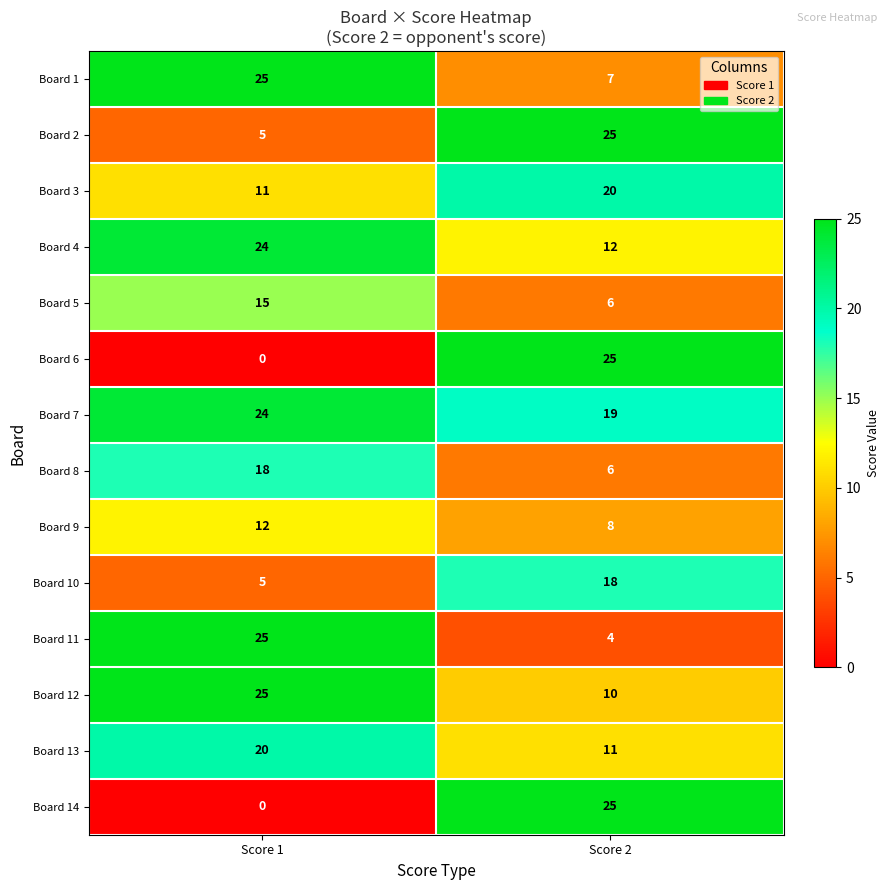

What is the difference between the Board 14 values at Score 1 and Score 2?

25